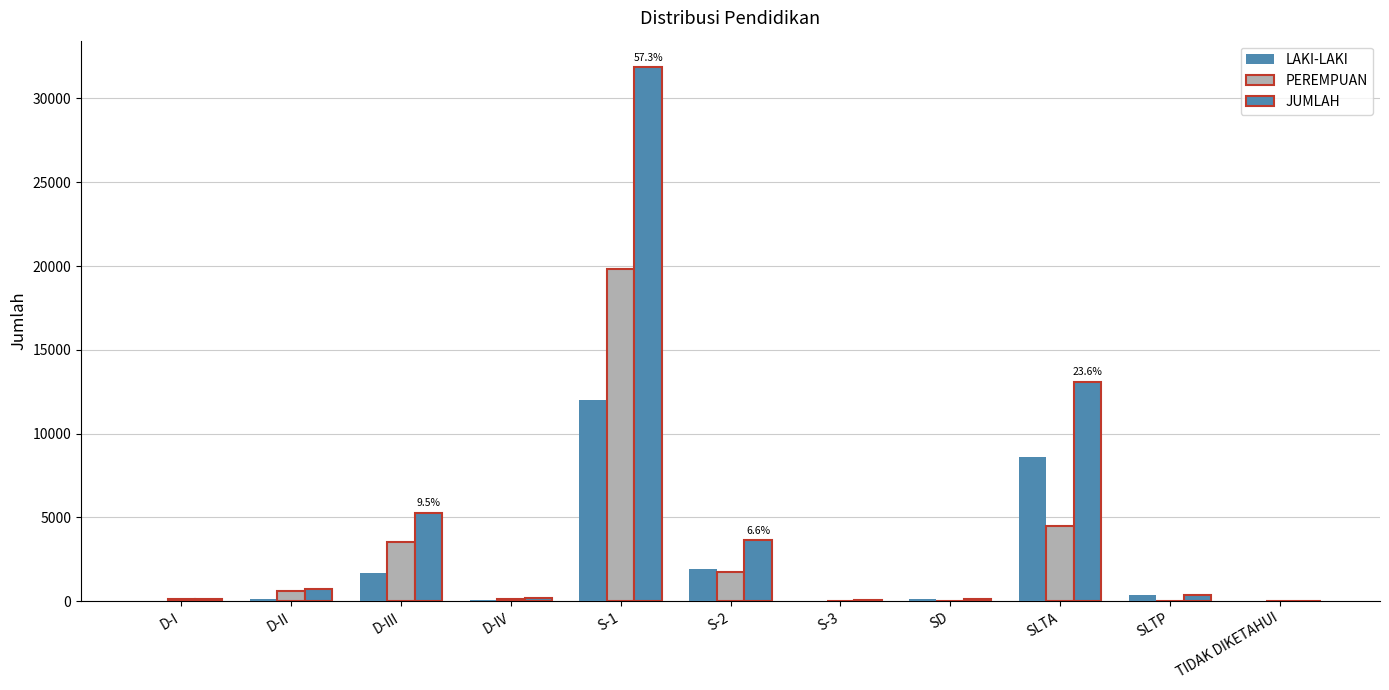

How many distinct data groups are displayed?

3